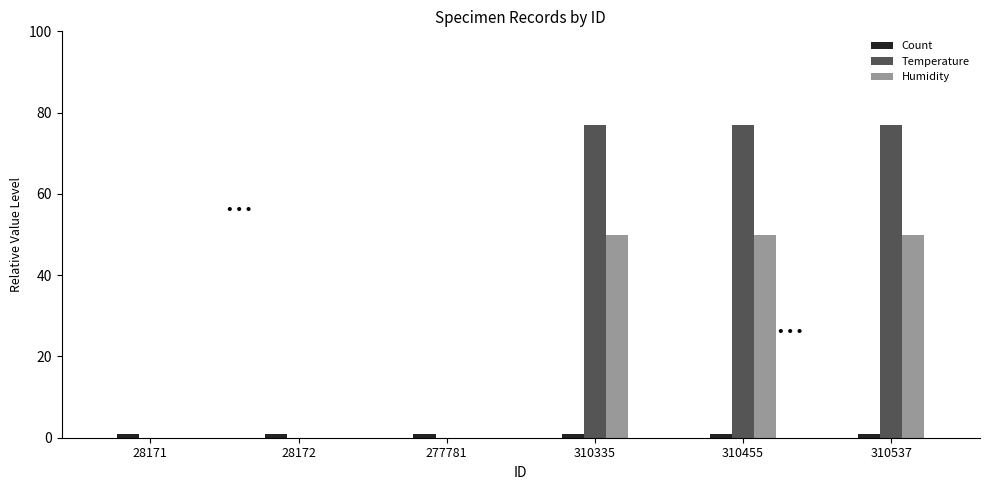

Reading left to right, extract all data points from this chart.

Count: 28171=1	28172=1	277781=1	310335=1	310455=1	310537=1
Temperature: 28171=0	28172=0	277781=0	310335=77	310455=77	310537=77
Humidity: 28171=0	28172=0	277781=0	310335=50	310455=50	310537=50